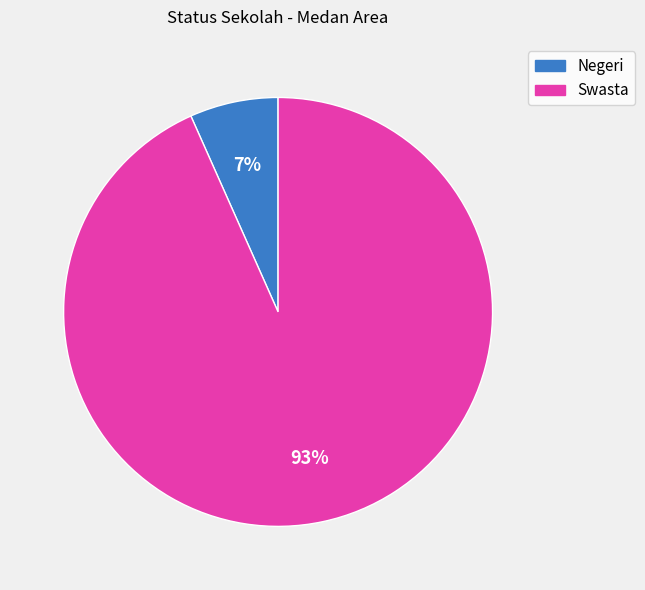

Which category has the smallest portion of the pie?

Negeri